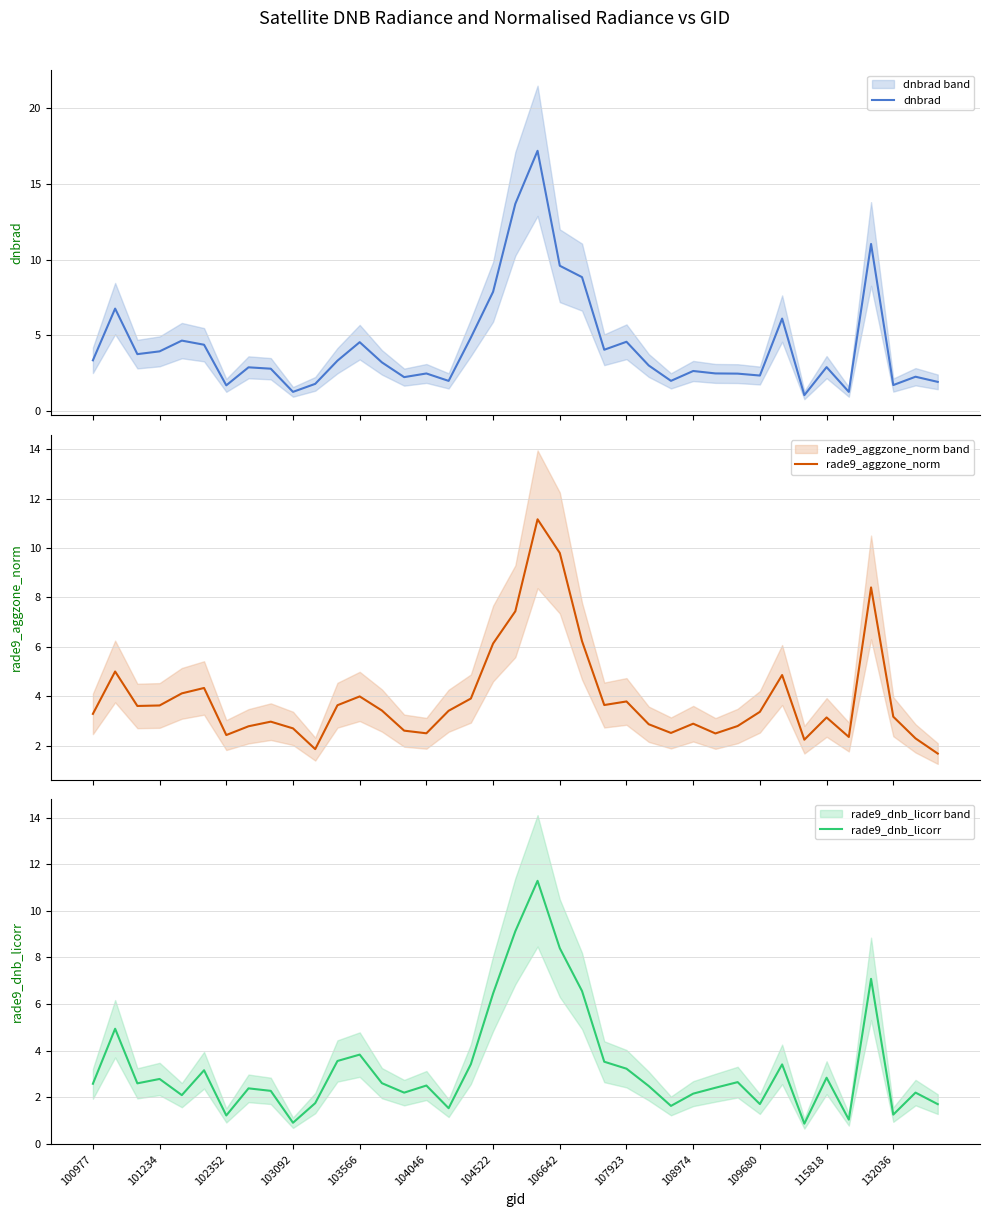

What is the highest value of the rade9_dnb_licorr series?

11.3